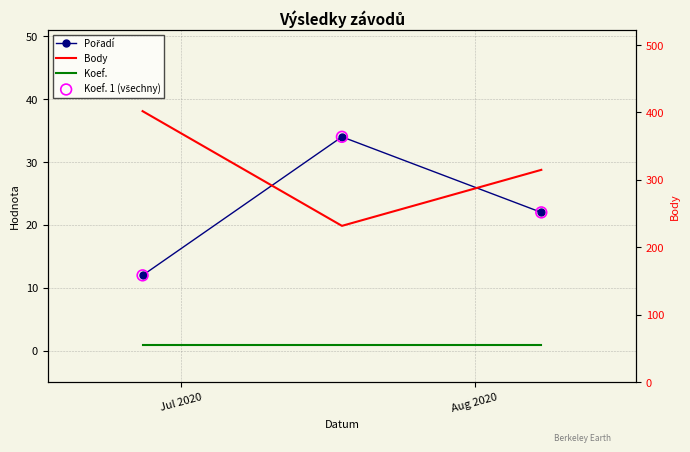

What is the total value across all series at Jul 2020?

427